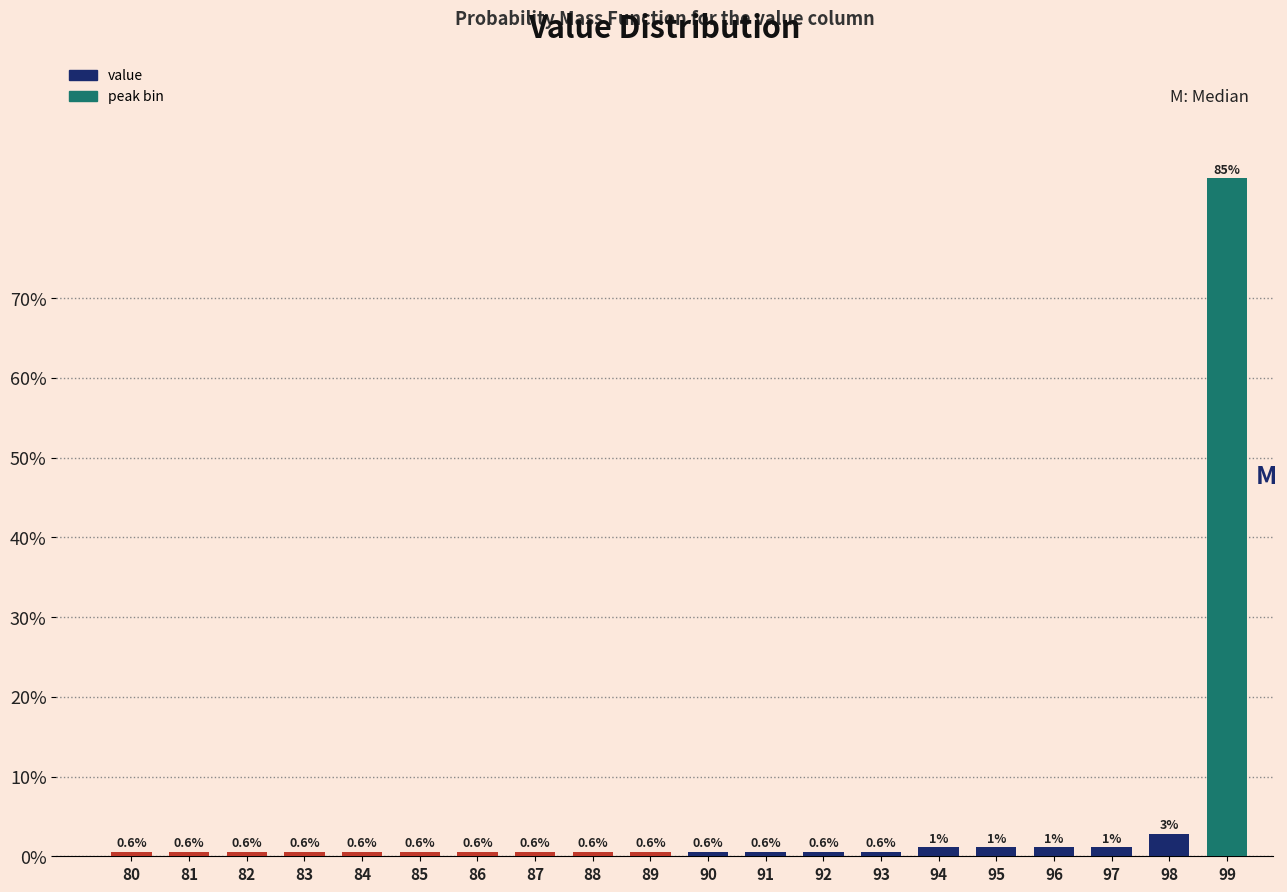

Approximately how many times larger is the value at 84 compared to 94?

0.5